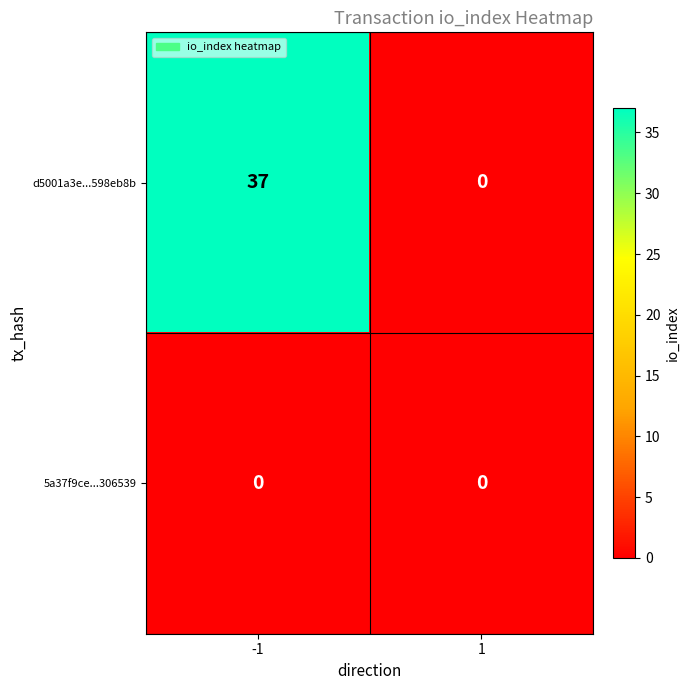

Between -1 and 1, which series saw the biggest shift?

d5001a3e...598eb8b